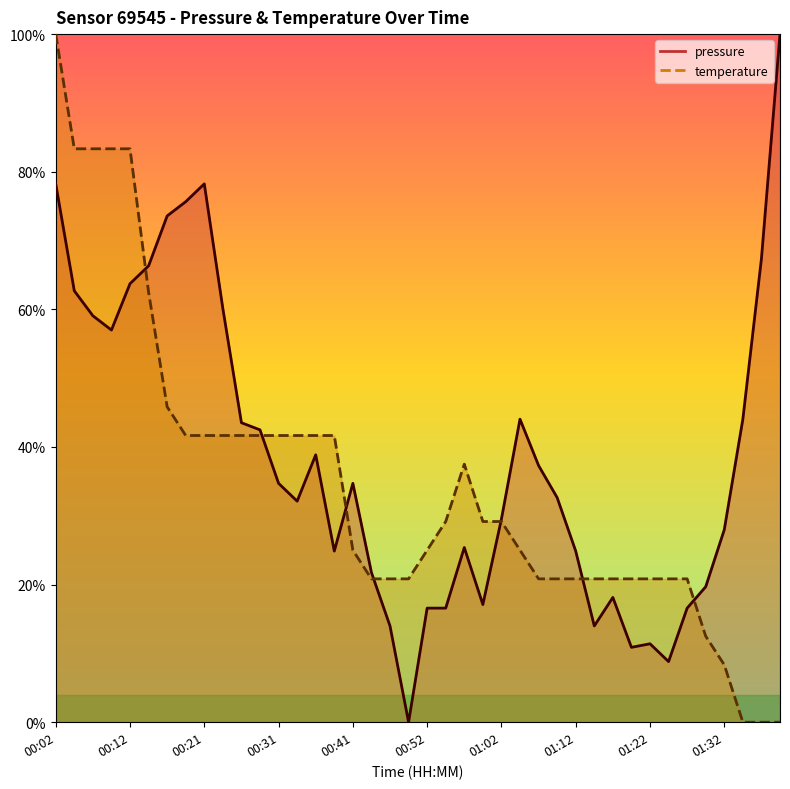

The temperature series shows 0.2 at 01:22. True or false?

True